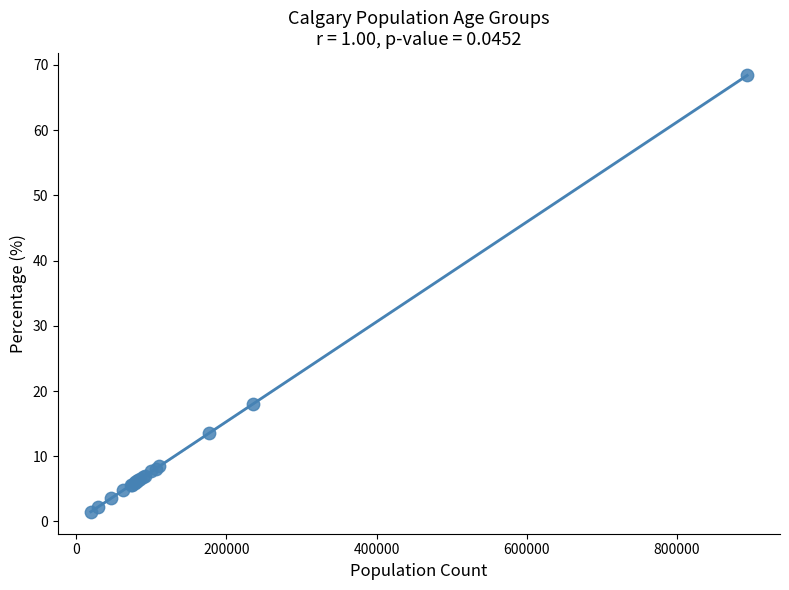

What Y value in the scatter plot is closest to 34?

18.0